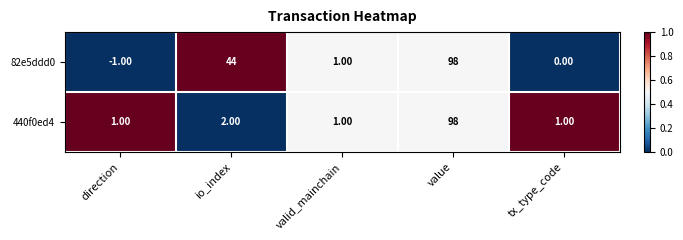

Which series has the widest spread of values?

82e5ddd0